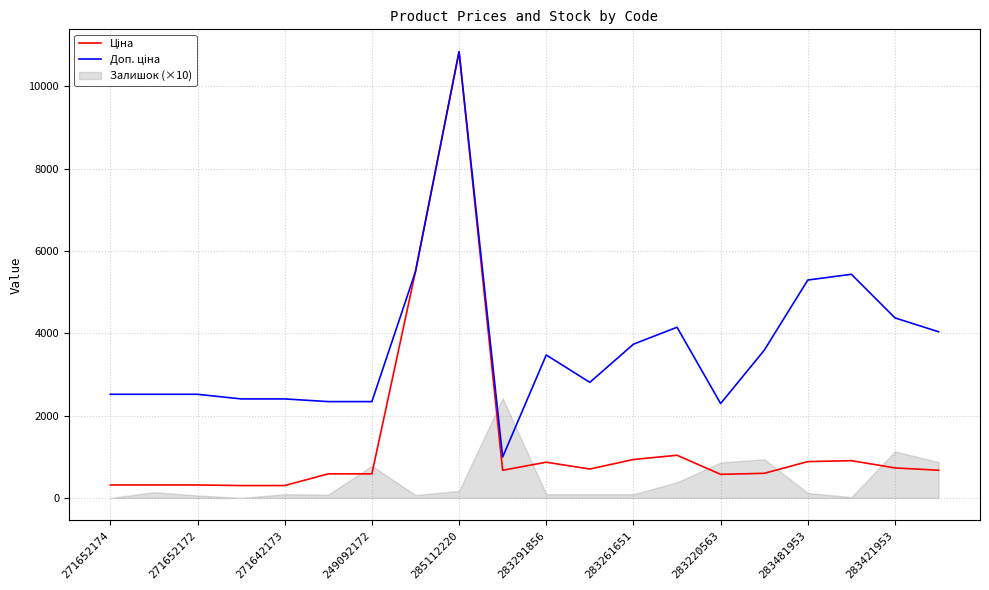

What is the difference between the maximum and minimum values in the Ціна series?

10539.4